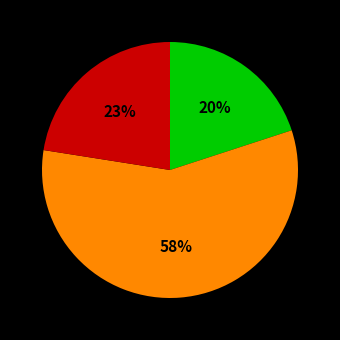

To the nearest percent, what is the average slice percentage?

33%